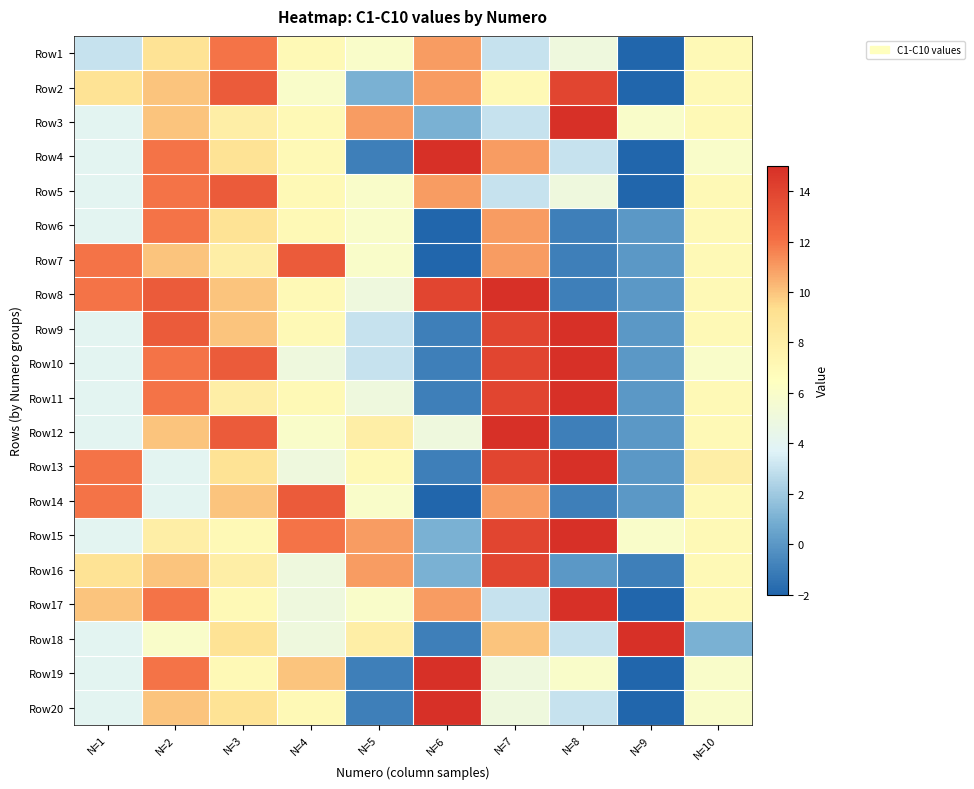

What is the smallest value displayed?

-2